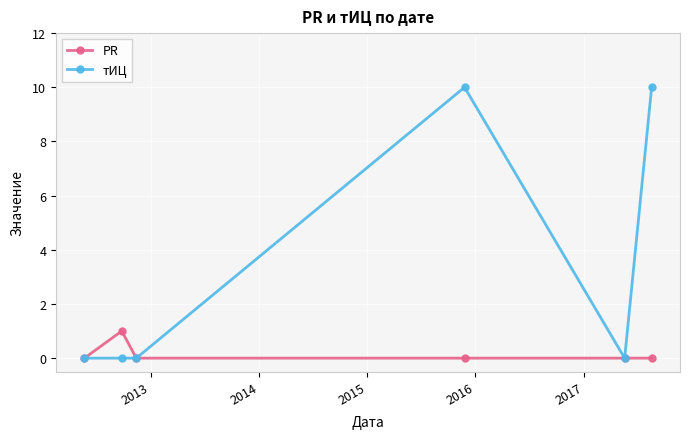

Does the chart have visible grid lines?

Yes